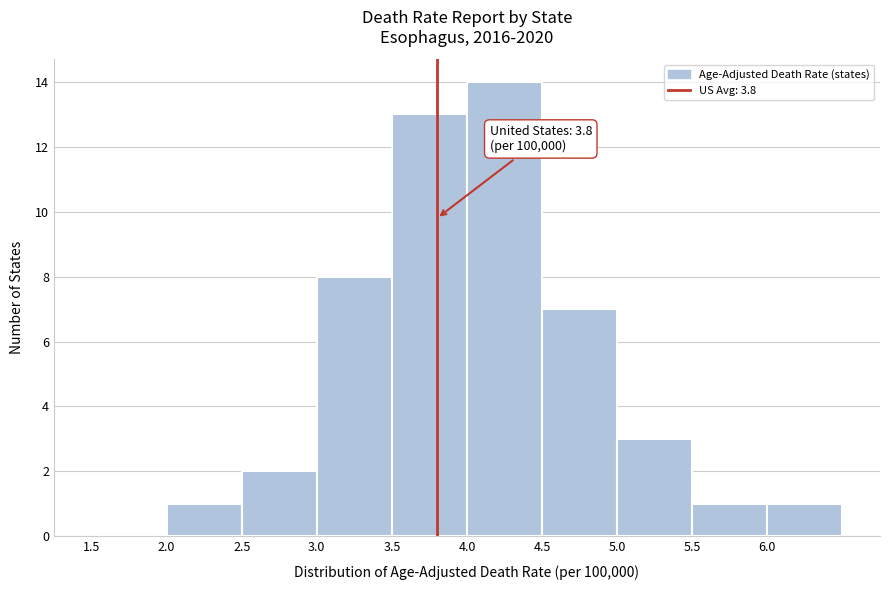

Which range on the x-axis has the tallest bar?

4.0 to 4.5